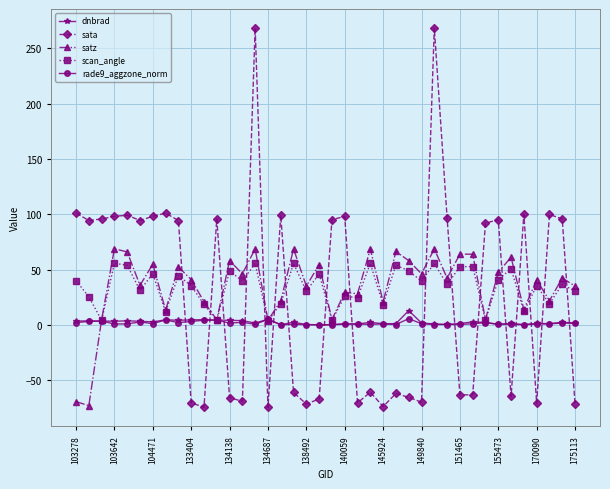

True or false: scan_angle and sata cross at least once.

True